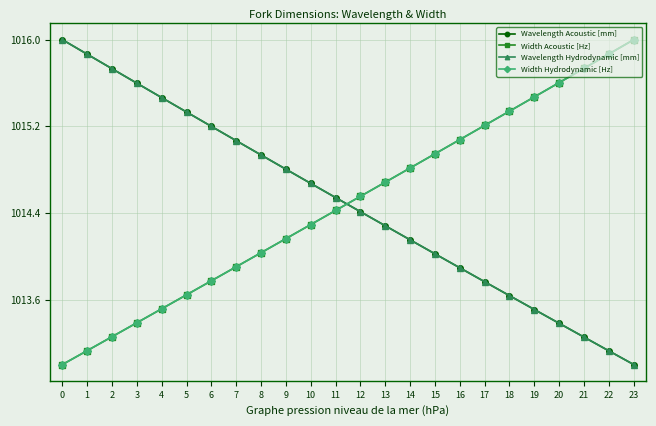

Which series has the largest total across all categories?

Width Hydrodynamic [Hz]